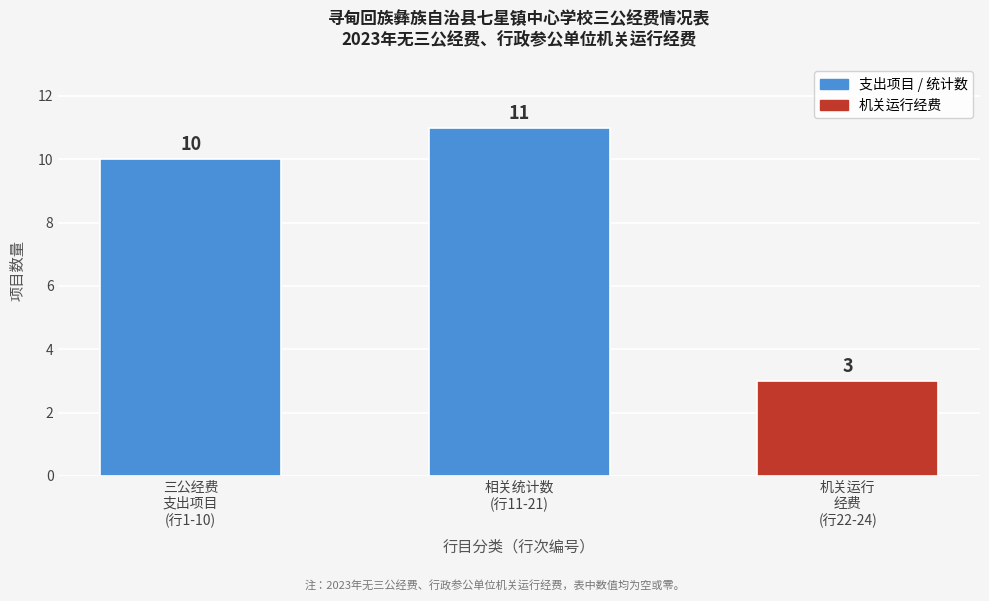

Reading right to left, what are all the values shown in this chart?

3	11	10